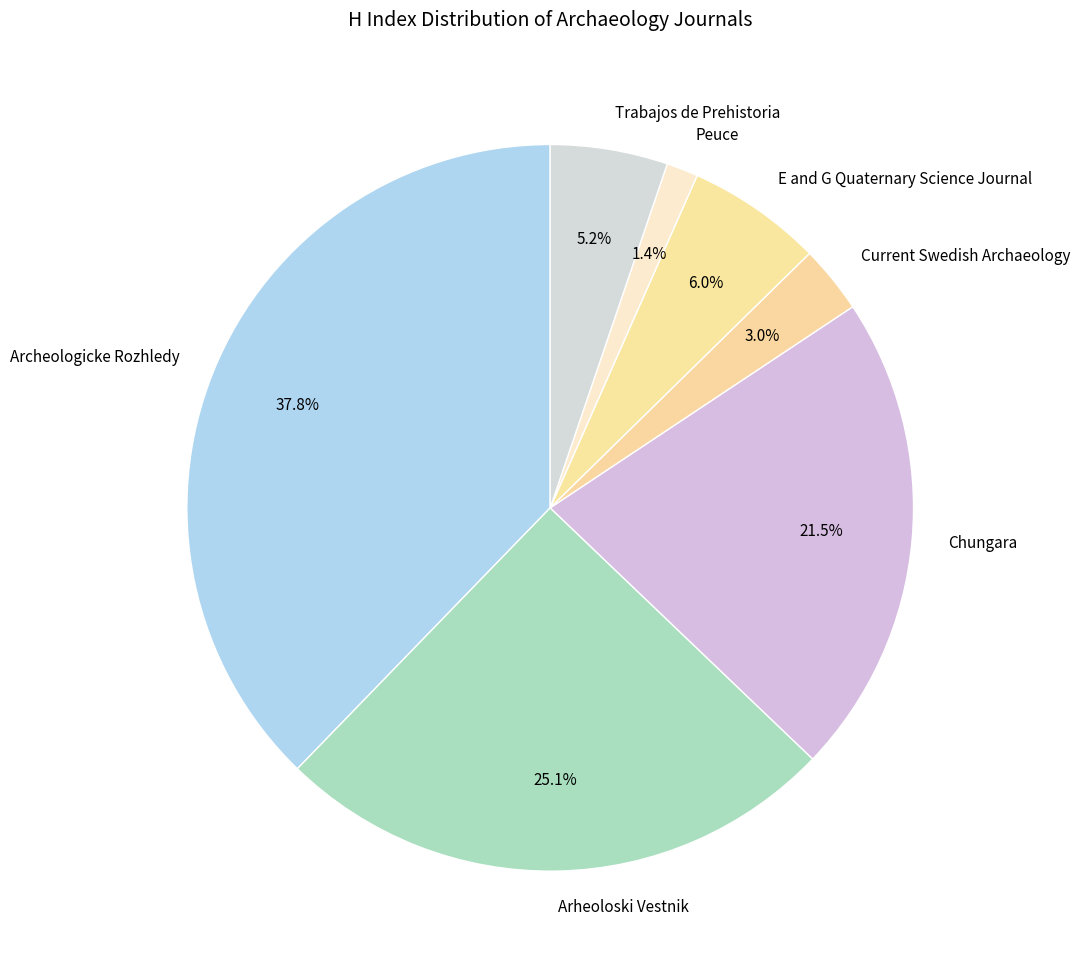

Which category has the biggest portion of the pie?

Archeologicke Rozhledy